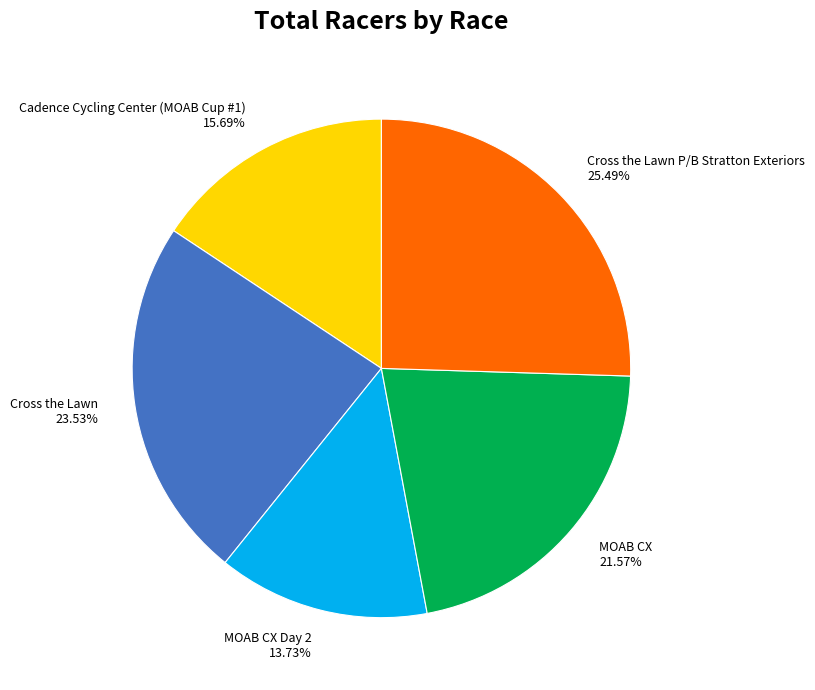

Approximately how many times larger is the value at Cadence Cycling Center (MOAB Cup #1) compared to Cross the Lawn?

0.7